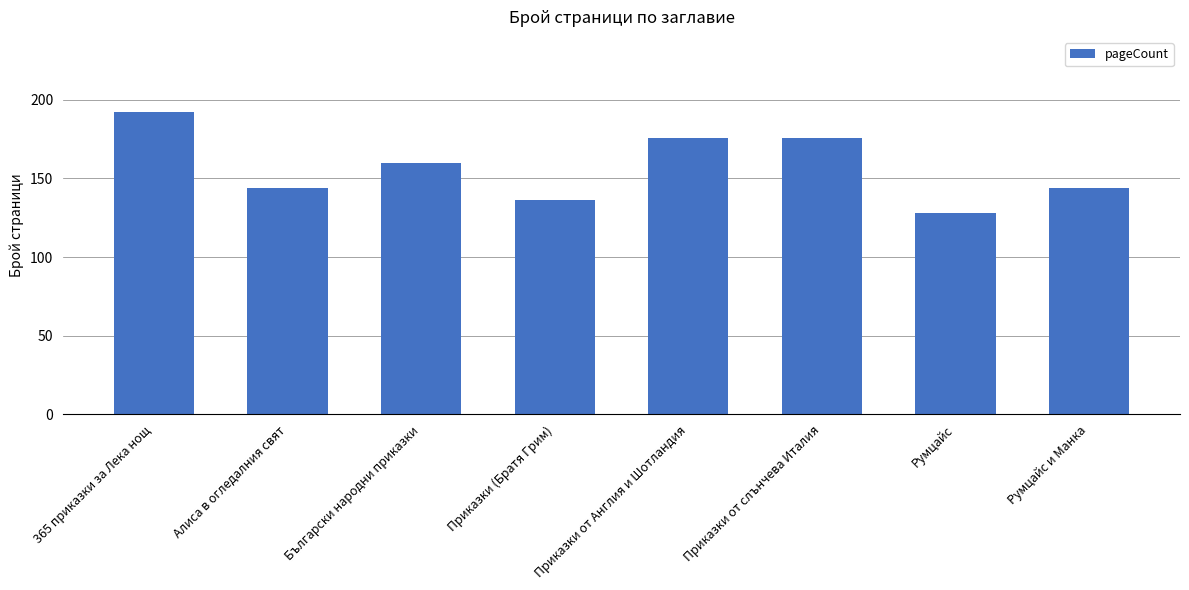

Reading right to left, transcribe all the data shown in this chart.

144	128	176	176	136	160	144	192